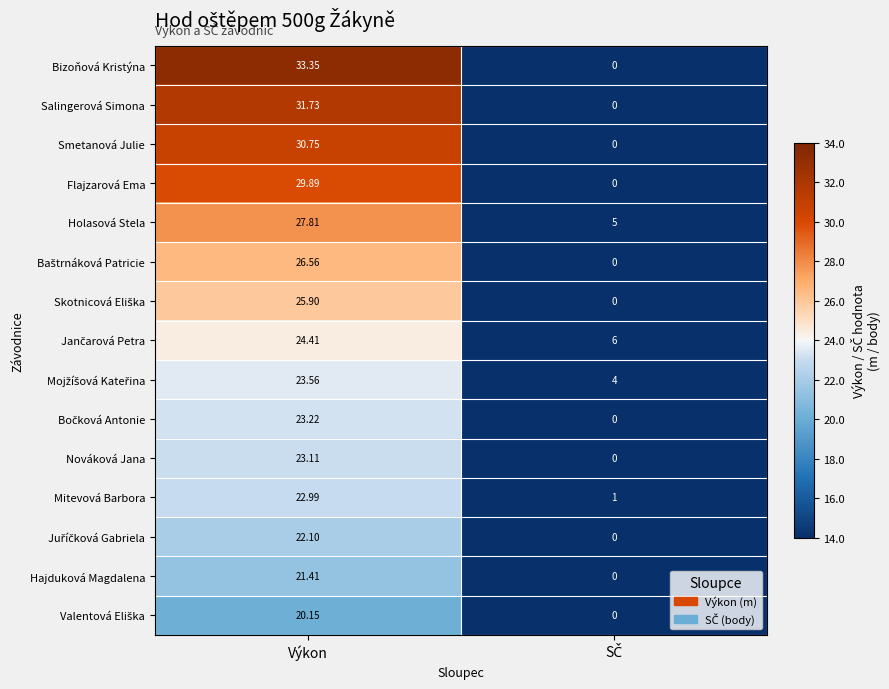

Which series has the widest spread of values?

Bizoňová Kristýna